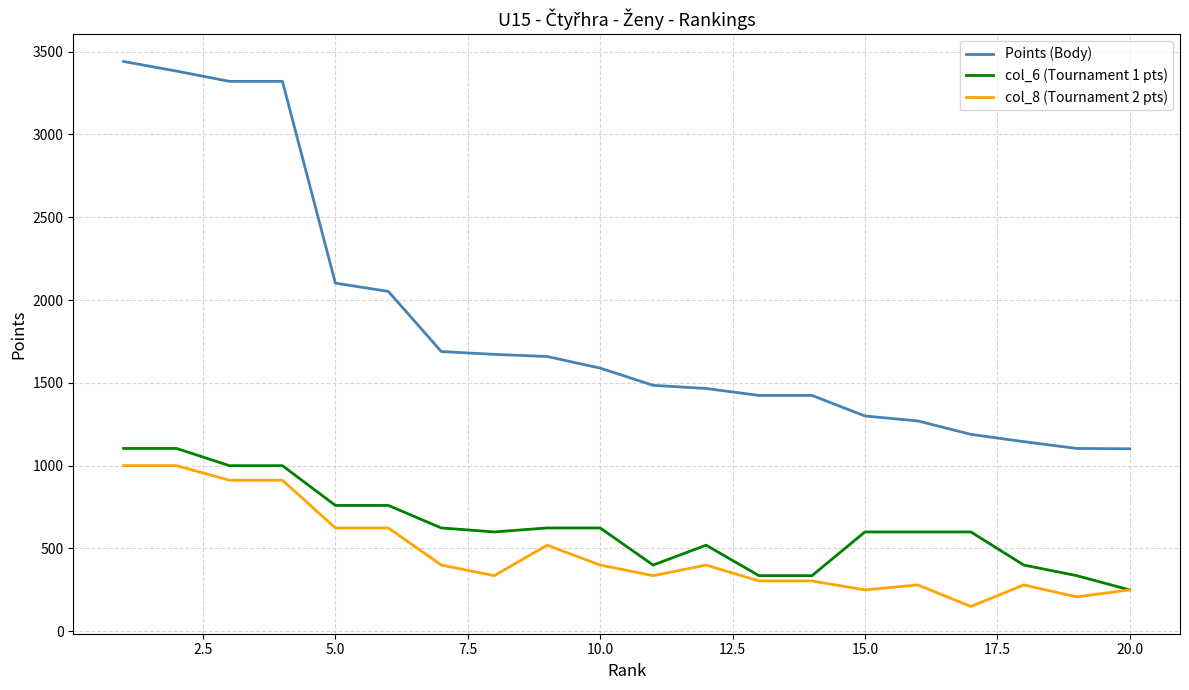

Which series has the largest range (max minus min)?

Points (Body)